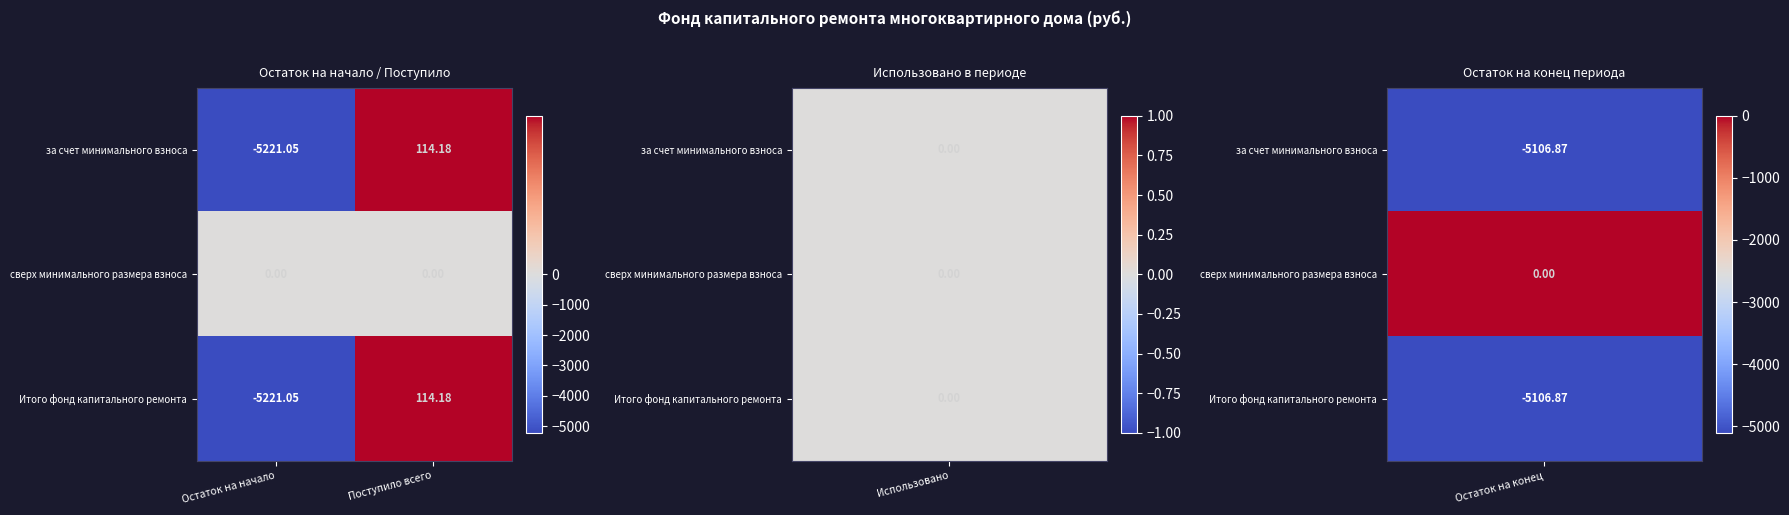

Rank the categories by Итого фонд капитального ремонта value from lowest to highest.

Остаток на начало, Поступило всего